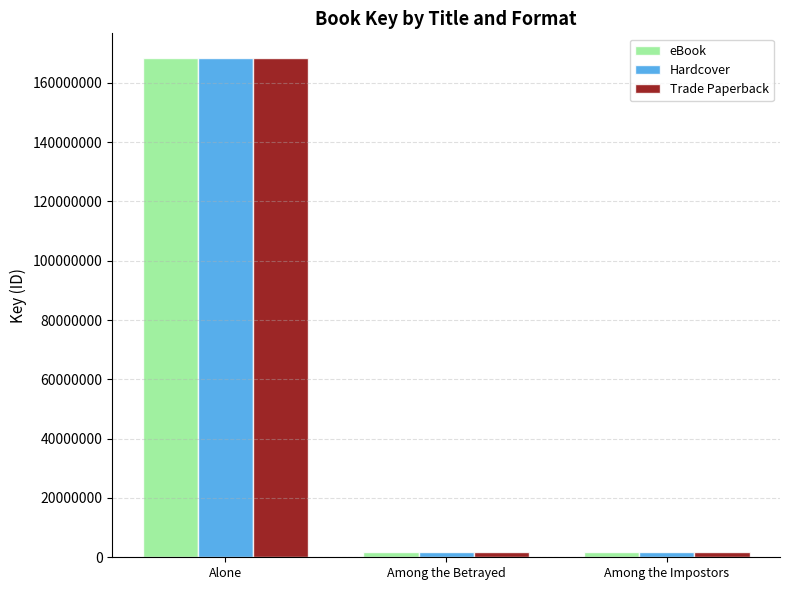

How many data points in Trade Paperback are less than 1804958?

1